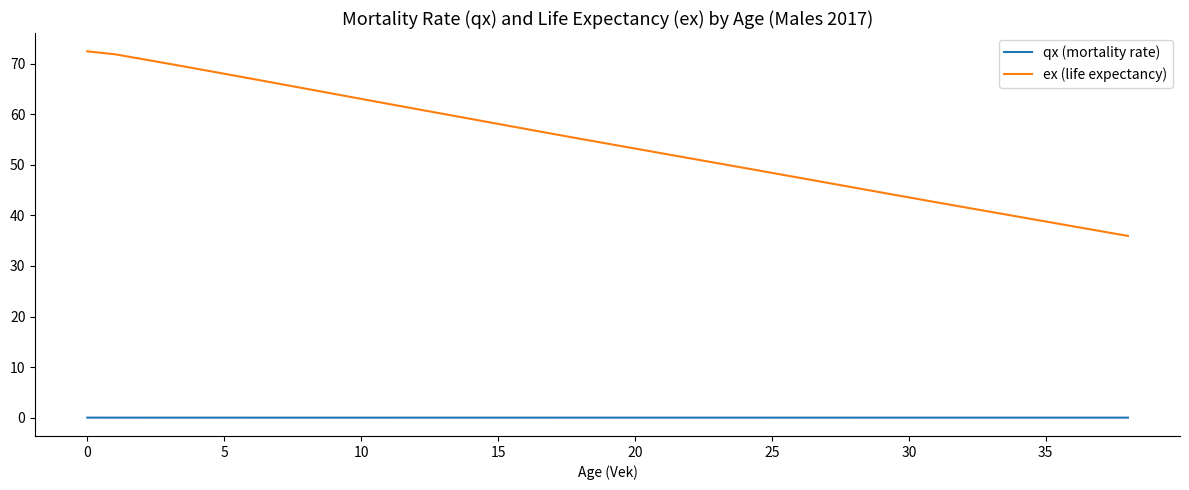

Rank the series by their average value, from highest to lowest.

ex (life expectancy), qx (mortality rate)